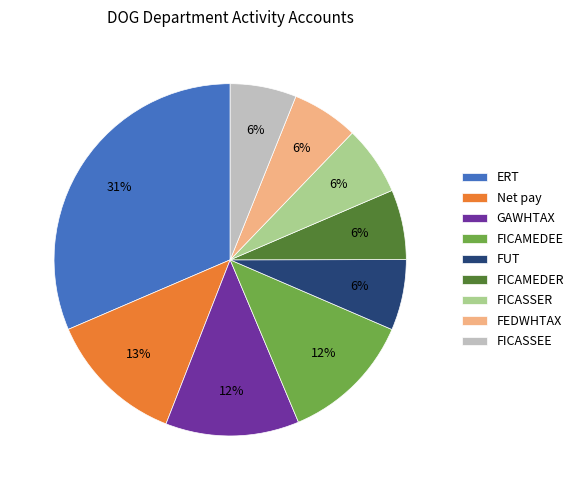

Which category has the biggest portion of the pie?

ERT